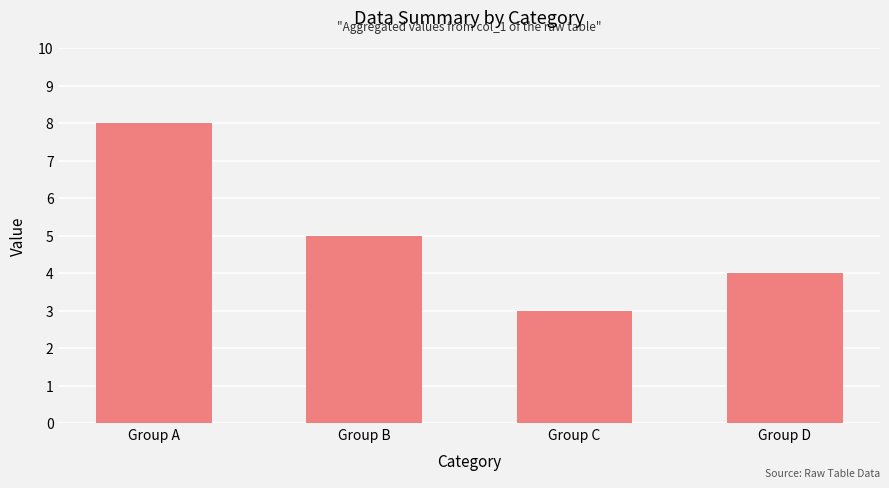

Reading right to left, extract all data points from this chart.

Group D=4	Group C=3	Group B=5	Group A=8